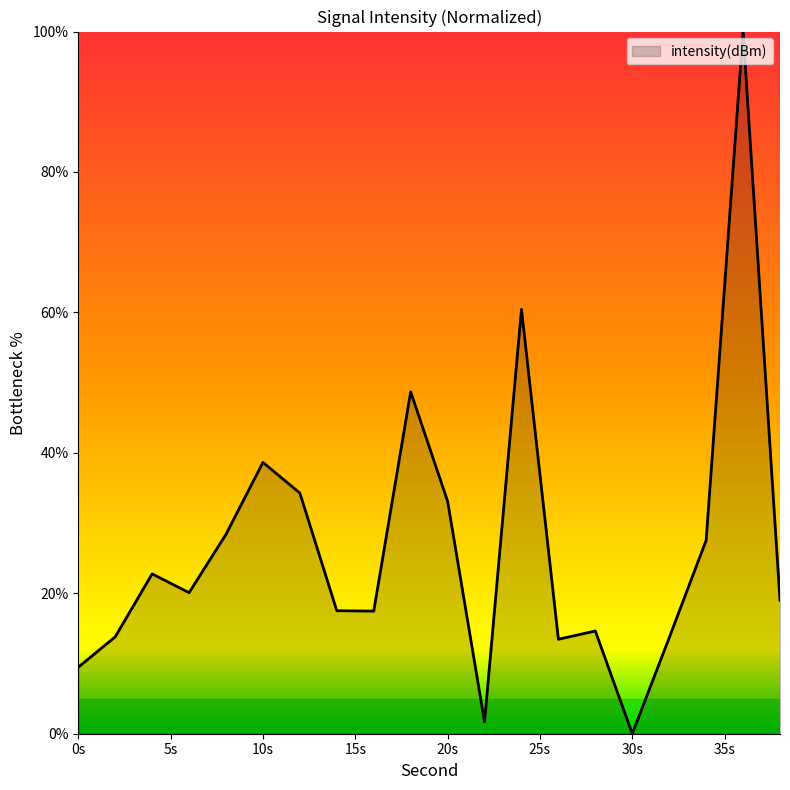

What is the maximum value shown in the chart?

100.0